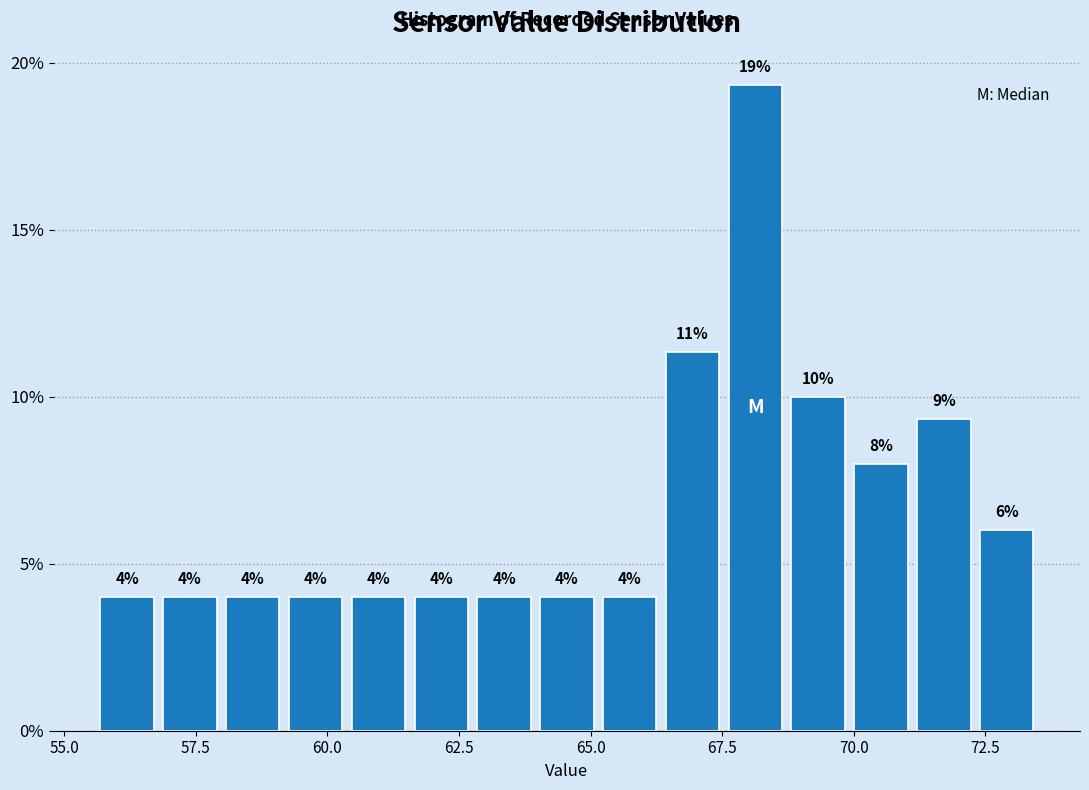

Read against the x-axis, roughly where is the centre of the tallest bar?

68.0